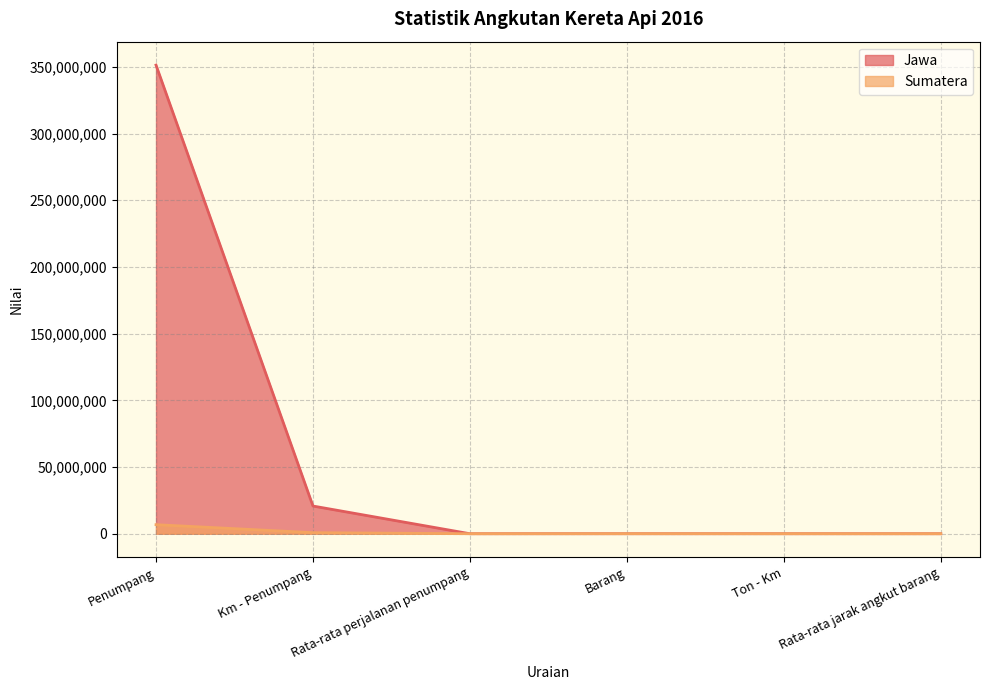

The value of Sumatera at Rata-rata jarak angkut barang is 158. True or false?

False